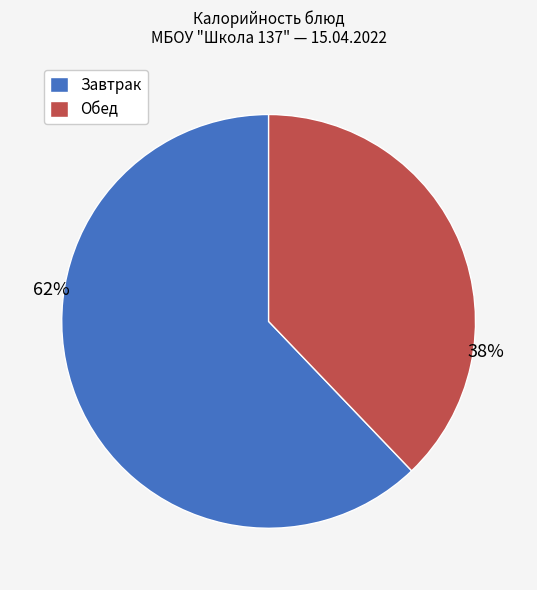

To the nearest percent, what is the difference between the largest and smallest slice percentages?

24%